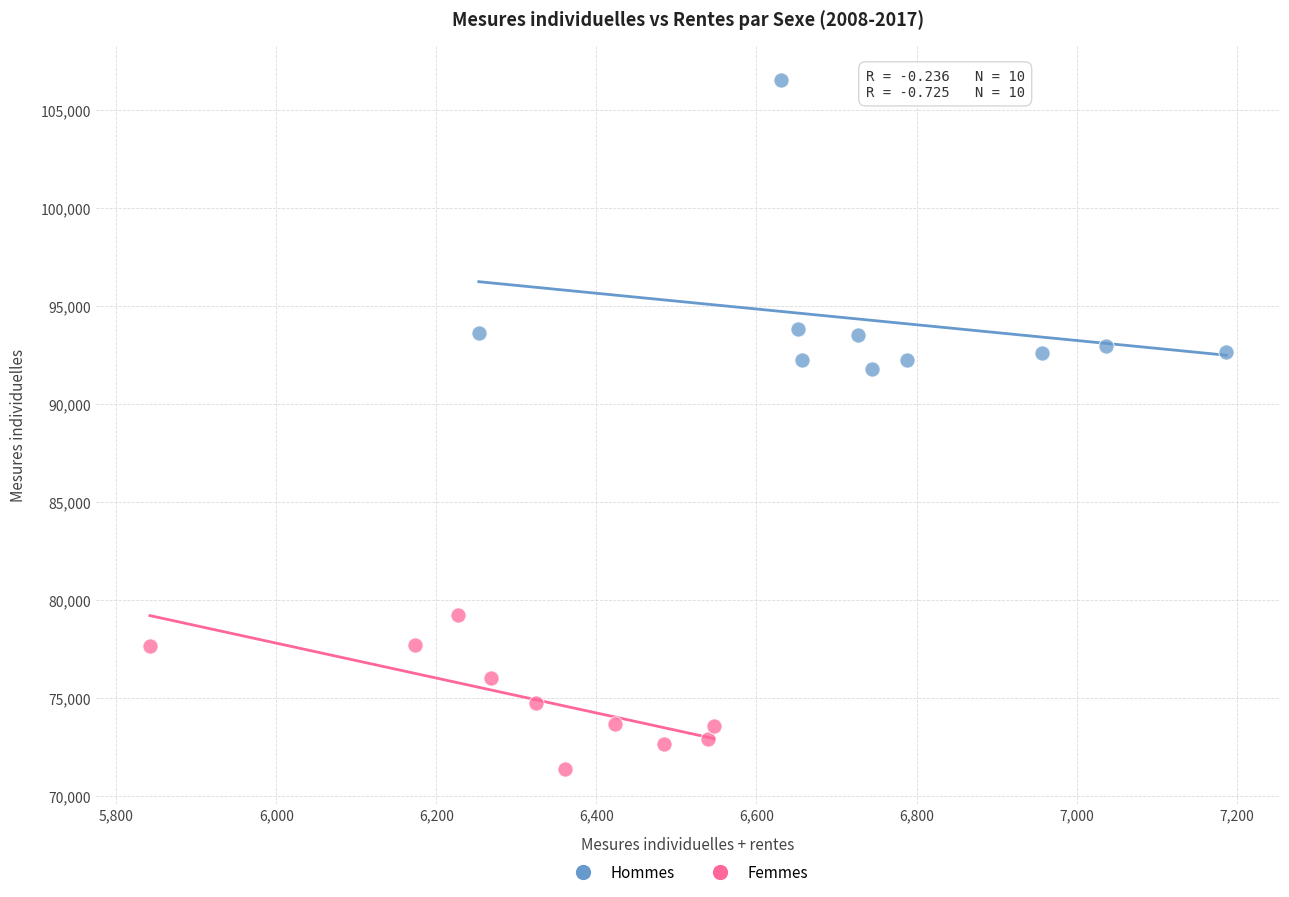

Which series reaches the maximum Y coordinate?

Hommes